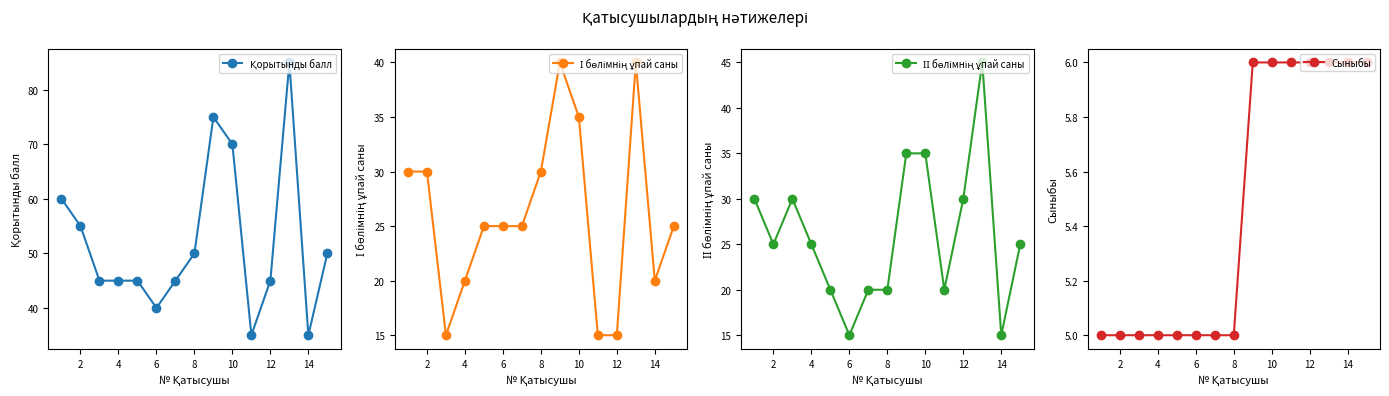

Which series changed the most between 12 and 14?

Қорытынды балл